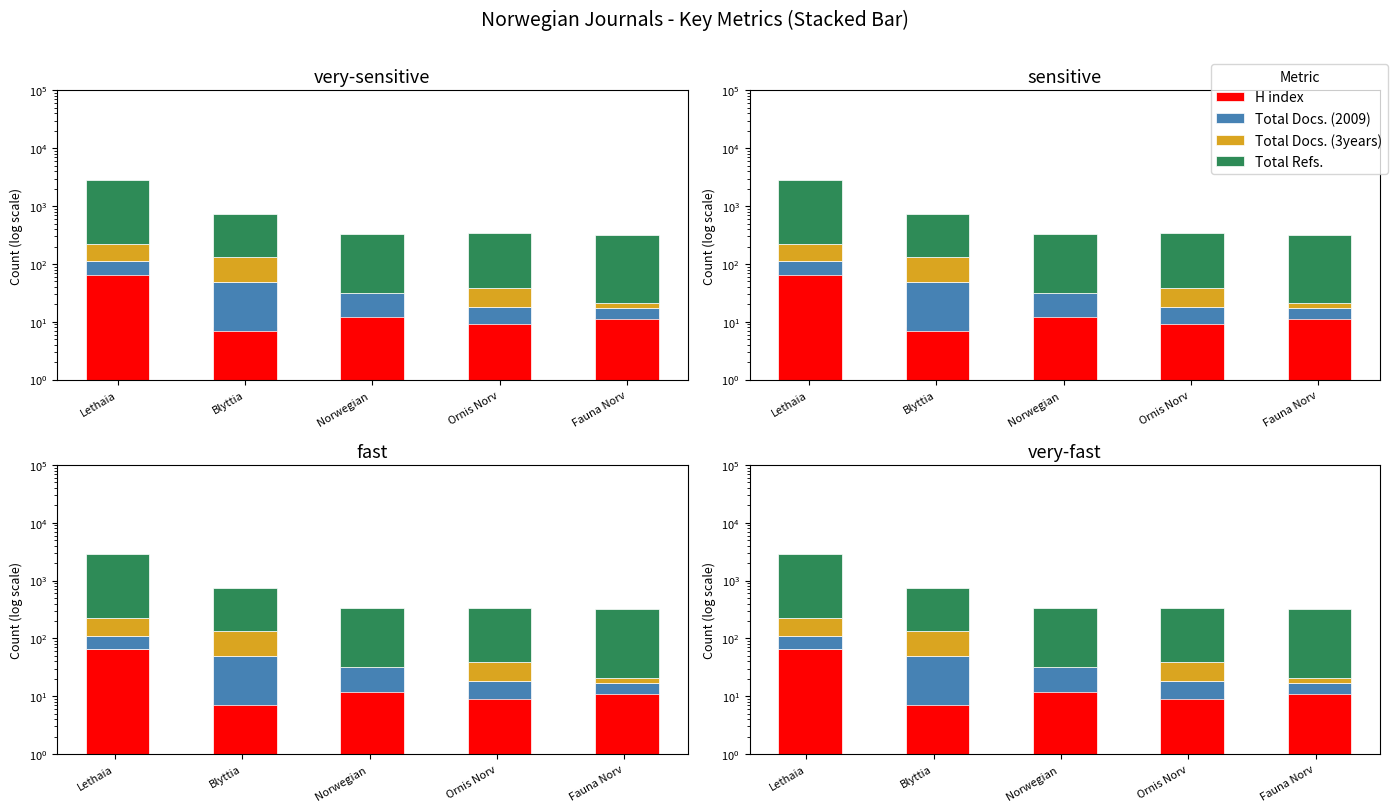

Rank the series at Blyttia from highest to lowest value.

Total Refs., Total Docs. (3years), Total Docs. (2009), H index